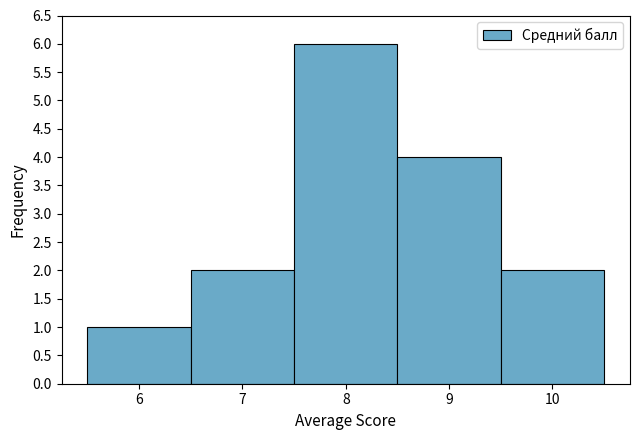

Reading left to right, list every bar in this chart as the range it spans on the x-axis followed by its height. The values are not printed on the chart, so give them approximately, as read against the axis.

5.5 to 6.5: 1
6.5 to 7.5: 2
7.5 to 8.5: 6
8.5 to 9.5: 4
9.5 to 10.5: 2